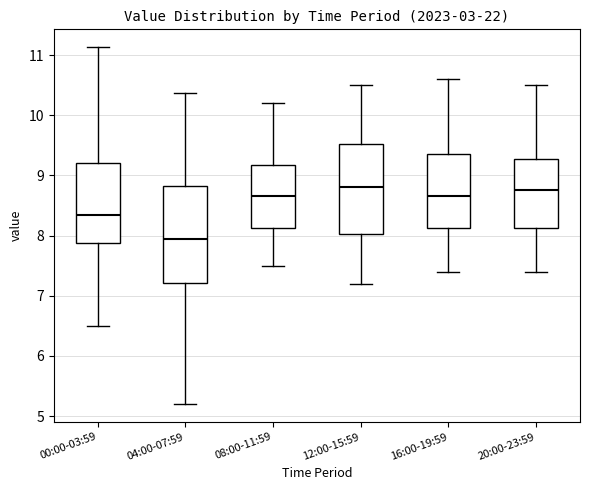

Reading left to right, transcribe this box plot: for each box, give where its median line is, the range the box spans, and where its two whiskers end, as read against the y-axis. The values are not printed on the chart, so give them approximately, as read against the axis.

00:00-03:59: median 8.4, box 7.9 to 9.2, whiskers 6.5 to 11.1
04:00-07:59: median 7.9, box 7.2 to 8.8, whiskers 5.2 to 10.4
08:00-11:59: median 8.7, box 8.1 to 9.2, whiskers 7.5 to 10.2
12:00-15:59: median 8.8, box 8.0 to 9.5, whiskers 7.2 to 10.5
16:00-19:59: median 8.7, box 8.1 to 9.4, whiskers 7.4 to 10.6
20:00-23:59: median 8.8, box 8.1 to 9.3, whiskers 7.4 to 10.5